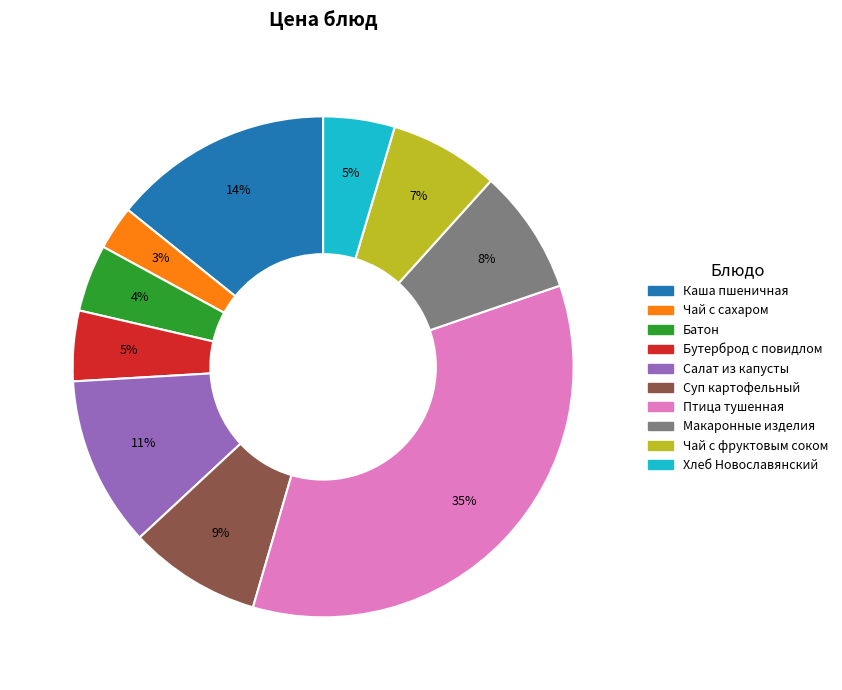

To the nearest percent, what is the difference between the largest and smallest slice percentages?

32%